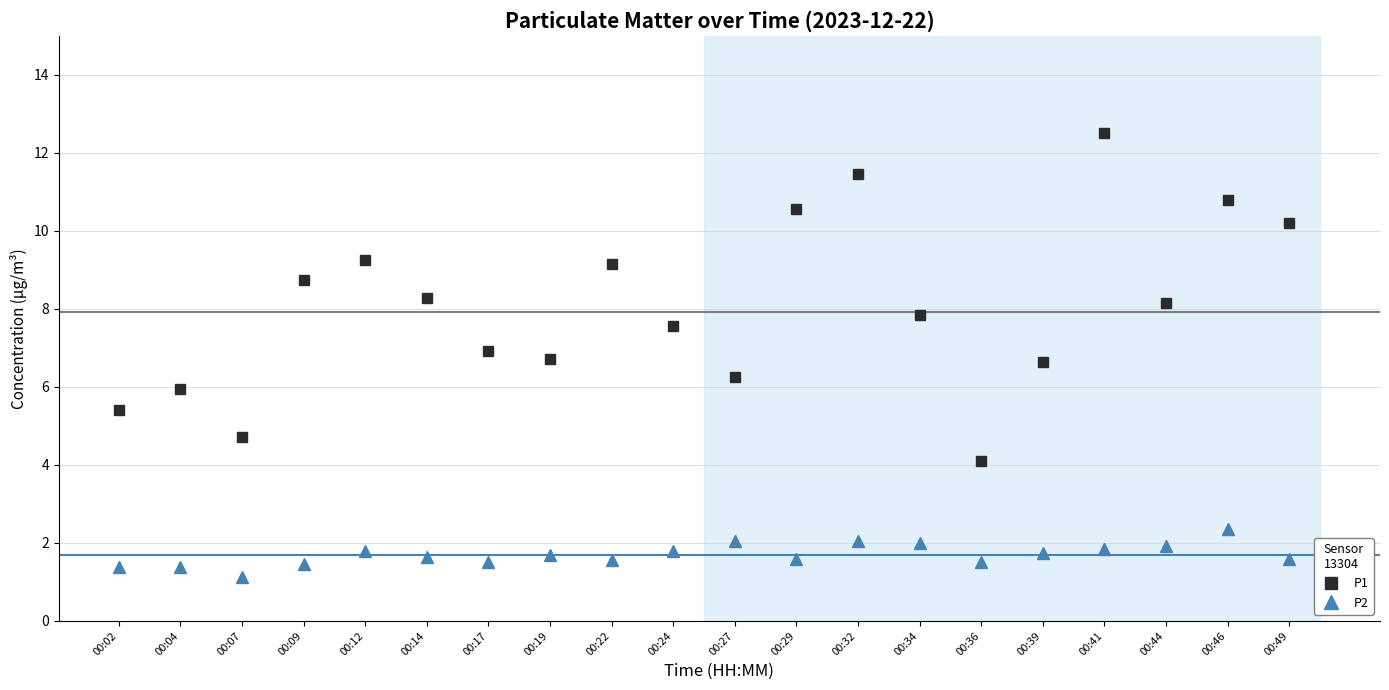

What is the value of the P2 point at the 15th from the left?

1.5